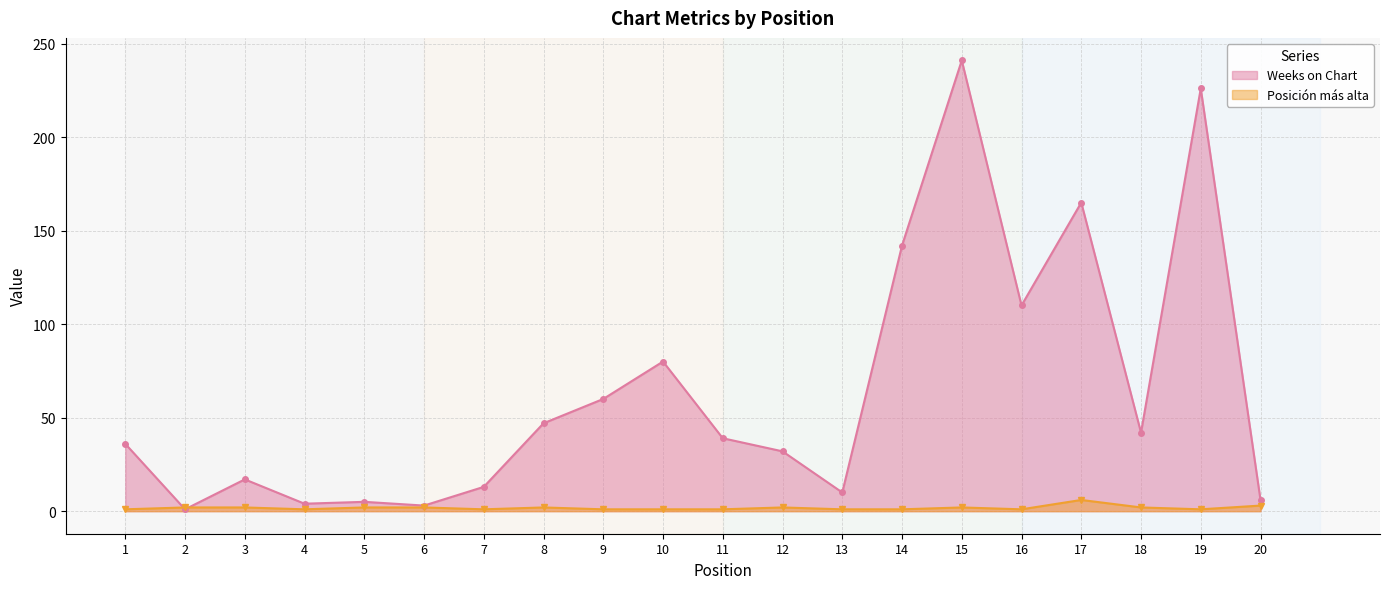

Reading right to left, extract all data points from this chart.

Weeks on Chart: 20=6	19=226	18=42	17=165	16=110	15=241	14=142	13=10	12=32	11=39	10=80	9=60	8=47	7=13	6=3	5=5	4=4	3=17	2=1	1=36
Posición más alta: 20=3	19=1	18=2	17=6	16=1	15=2	14=1	13=1	12=2	11=1	10=1	9=1	8=2	7=1	6=2	5=2	4=1	3=2	2=2	1=1